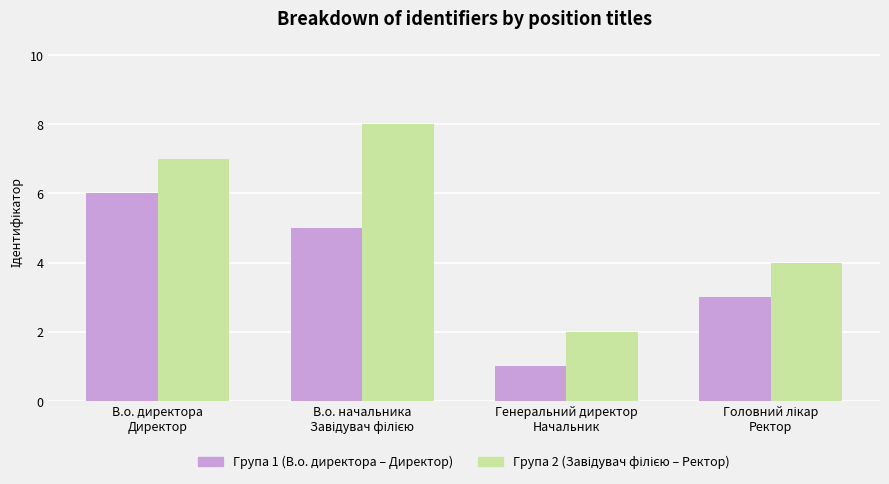

How many series are shown in this chart?

2